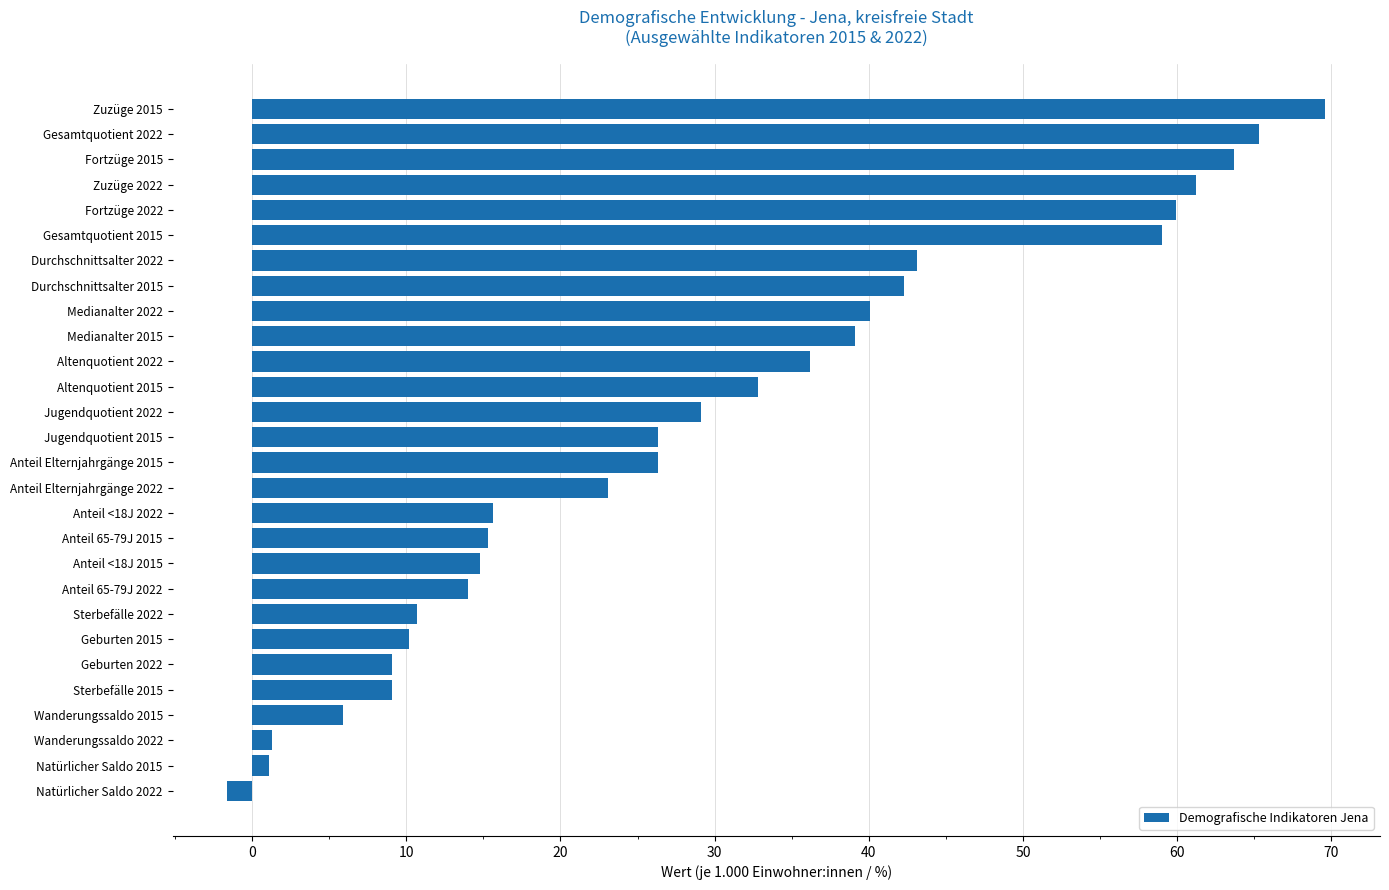

Are the bars horizontal?

Yes